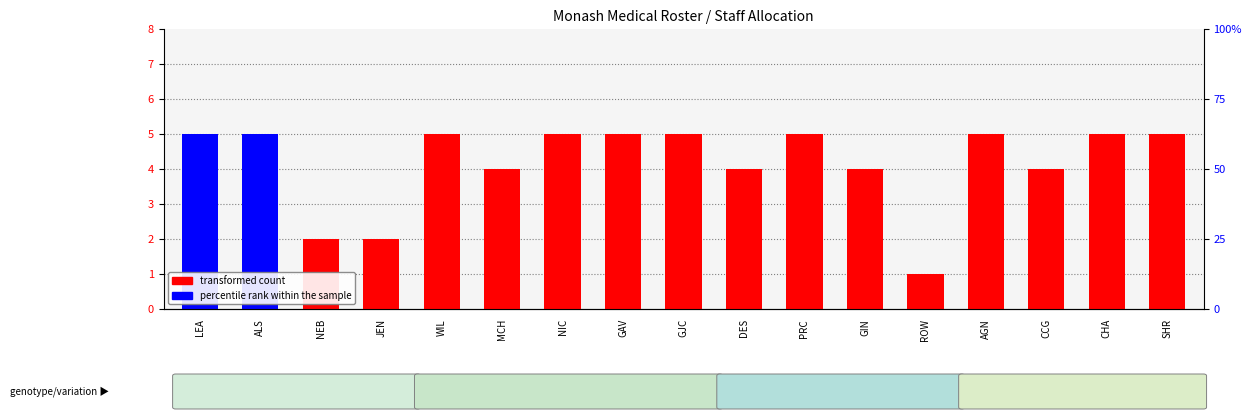

Reading right to left, what are all the values shown in this chart?

transformed count: SHR=5	CHA=5	CCG=4	AGN=5	ROW=1	GIN=4	PRC=5	DES=4	GJC=5	GAV=5	NIC=5	MCH=4	WIL=5	JEN=2	NEB=2	ALS=5	LEA=5
percentile rank within the sample: SHR=0	CHA=0	CCG=0	AGN=0	ROW=0	GIN=0	PRC=0	DES=0	GJC=0	GAV=0	NIC=0	MCH=0	WIL=0	JEN=0	NEB=0	ALS=5	LEA=5